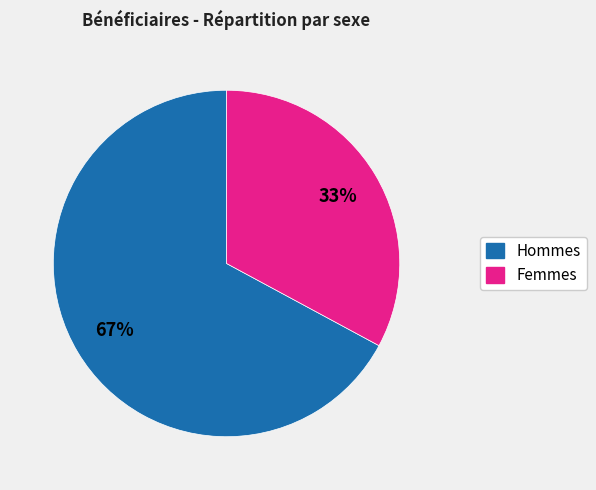

To the nearest percent, what portion does Femmes represent?

33%